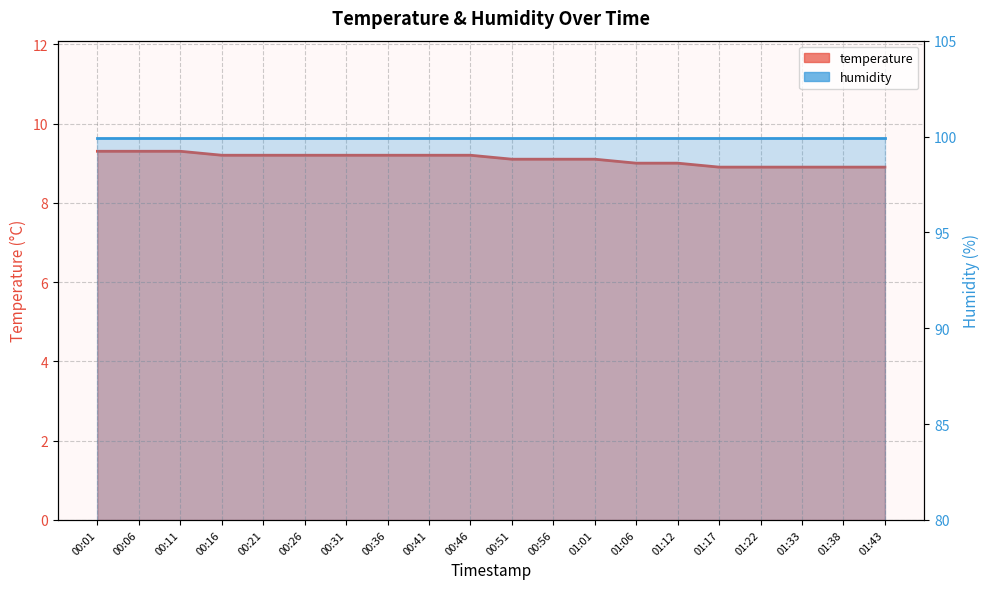

What is the maximum value shown in the chart?

9.3